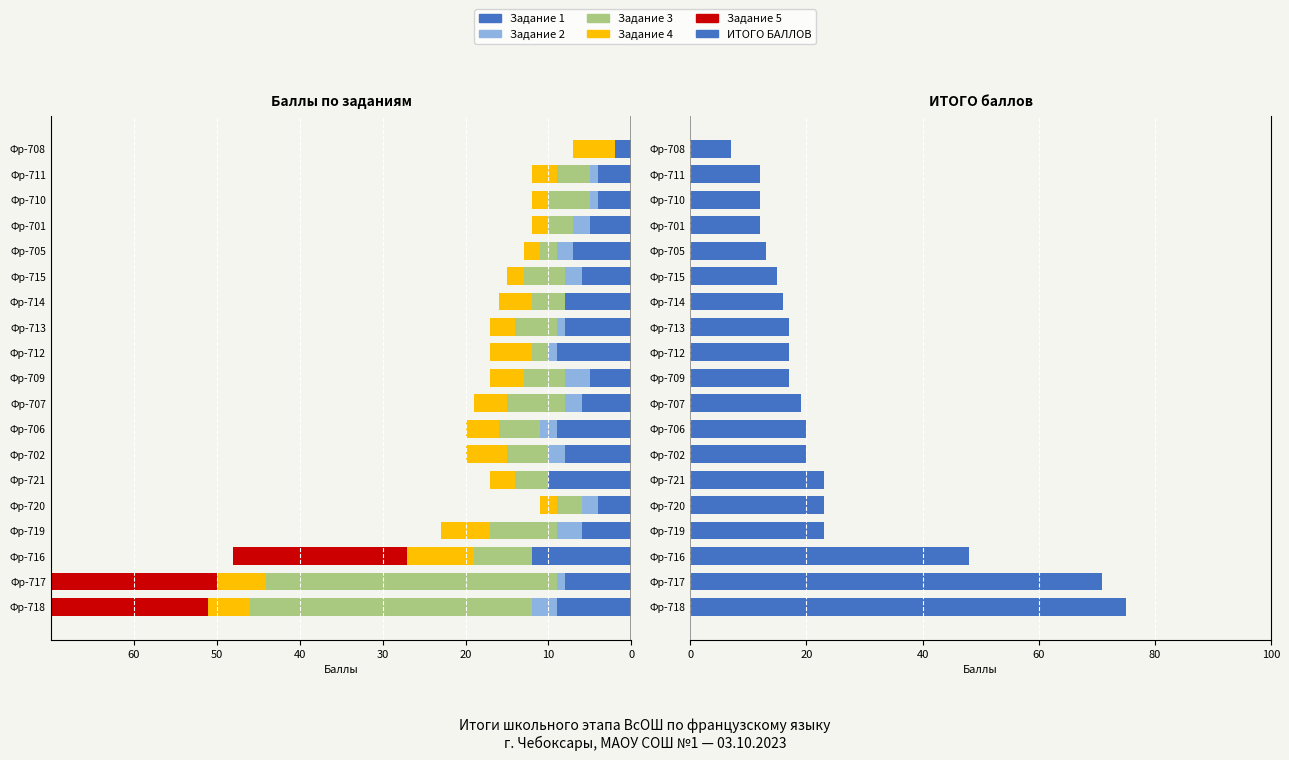

How many data points in ИТОГО БАЛЛОВ are above 17?

9